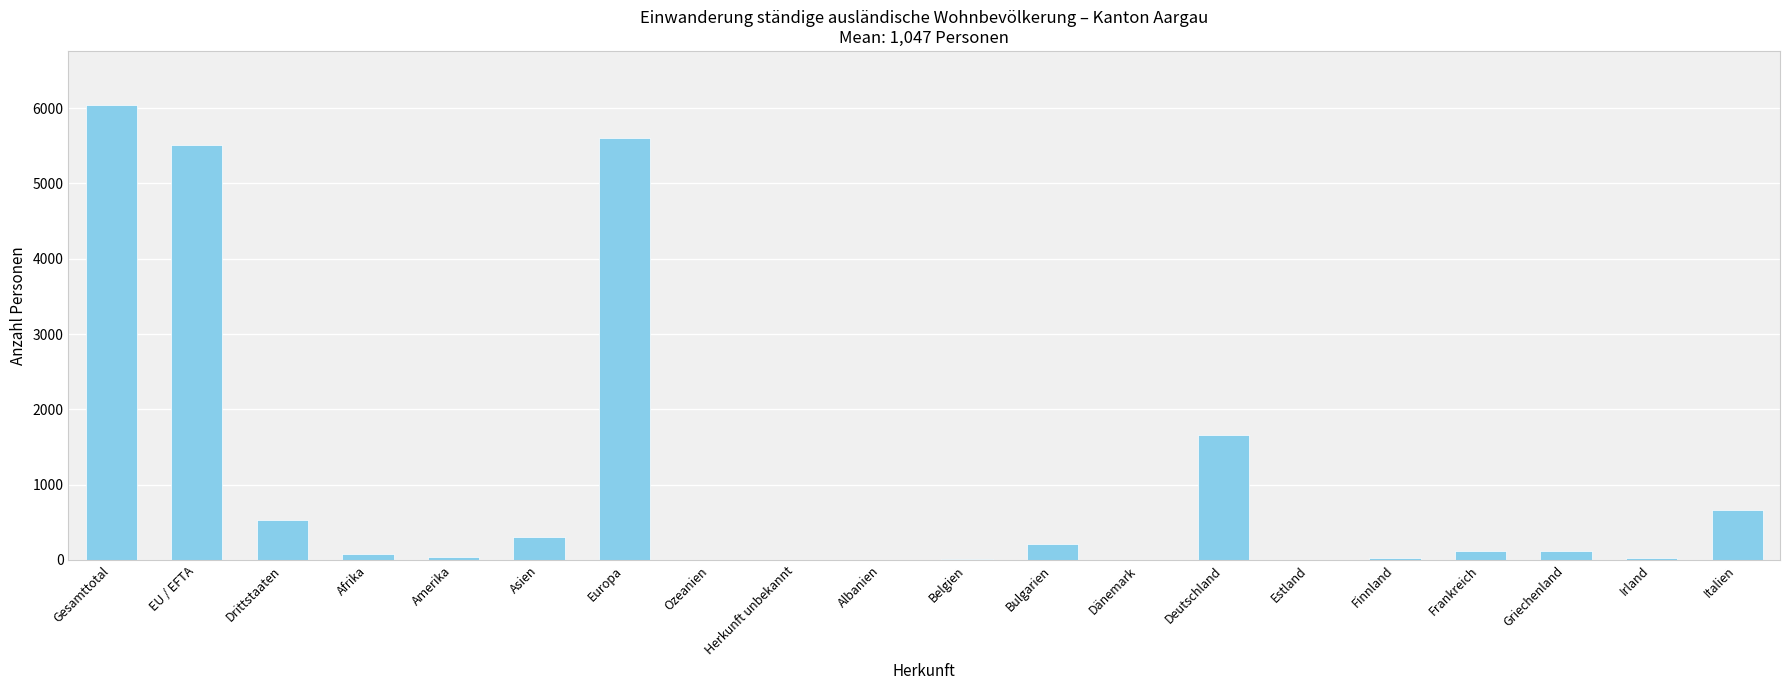

What is the average value?

1047